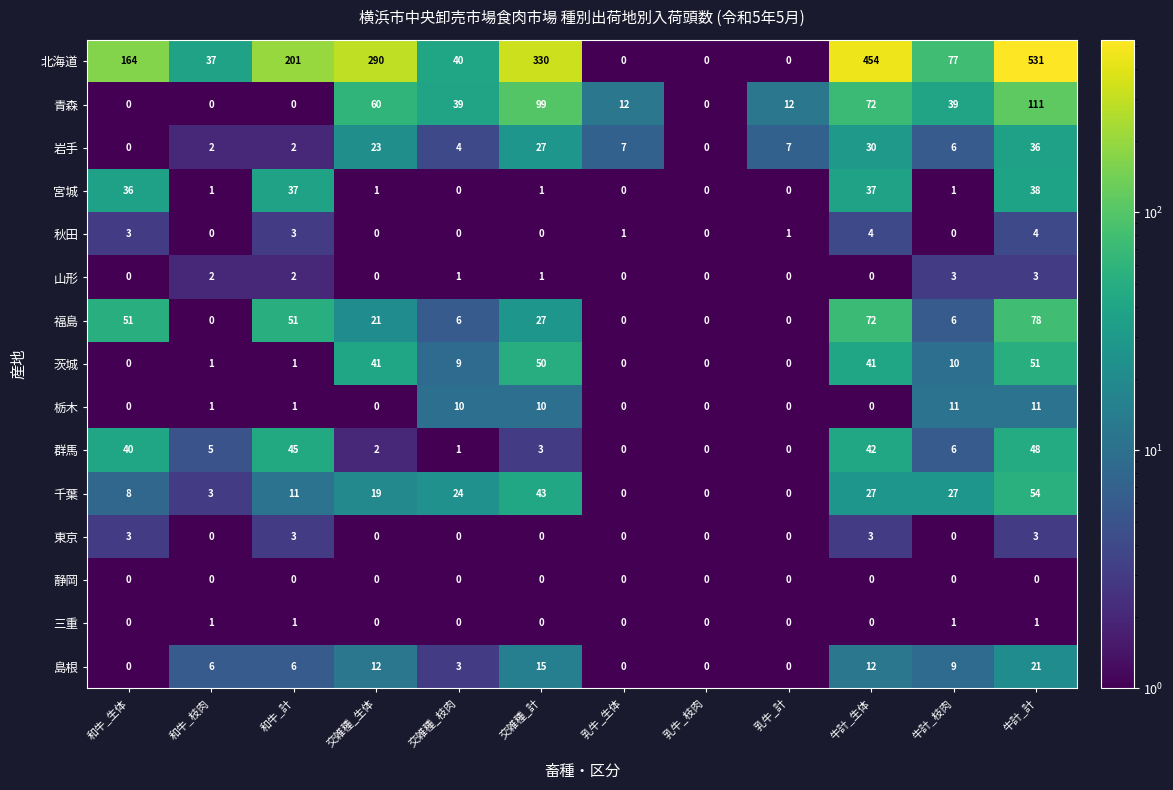

Between 乳牛_生体 and 牛計_枝肉, which series saw the biggest shift?

北海道